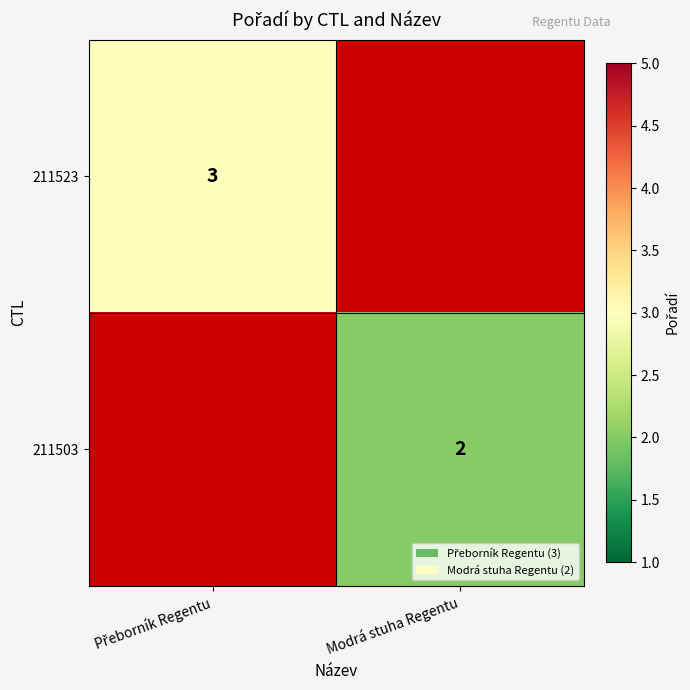

What is the total value across all series at Přeborník Regentu?

3